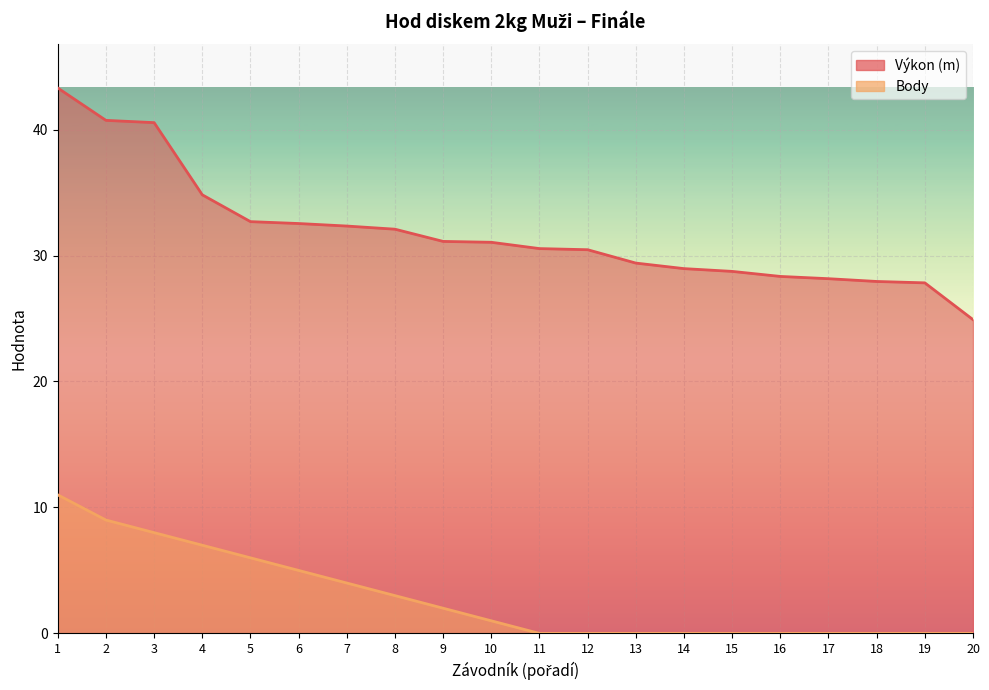

How many lines are shown in the chart?

2